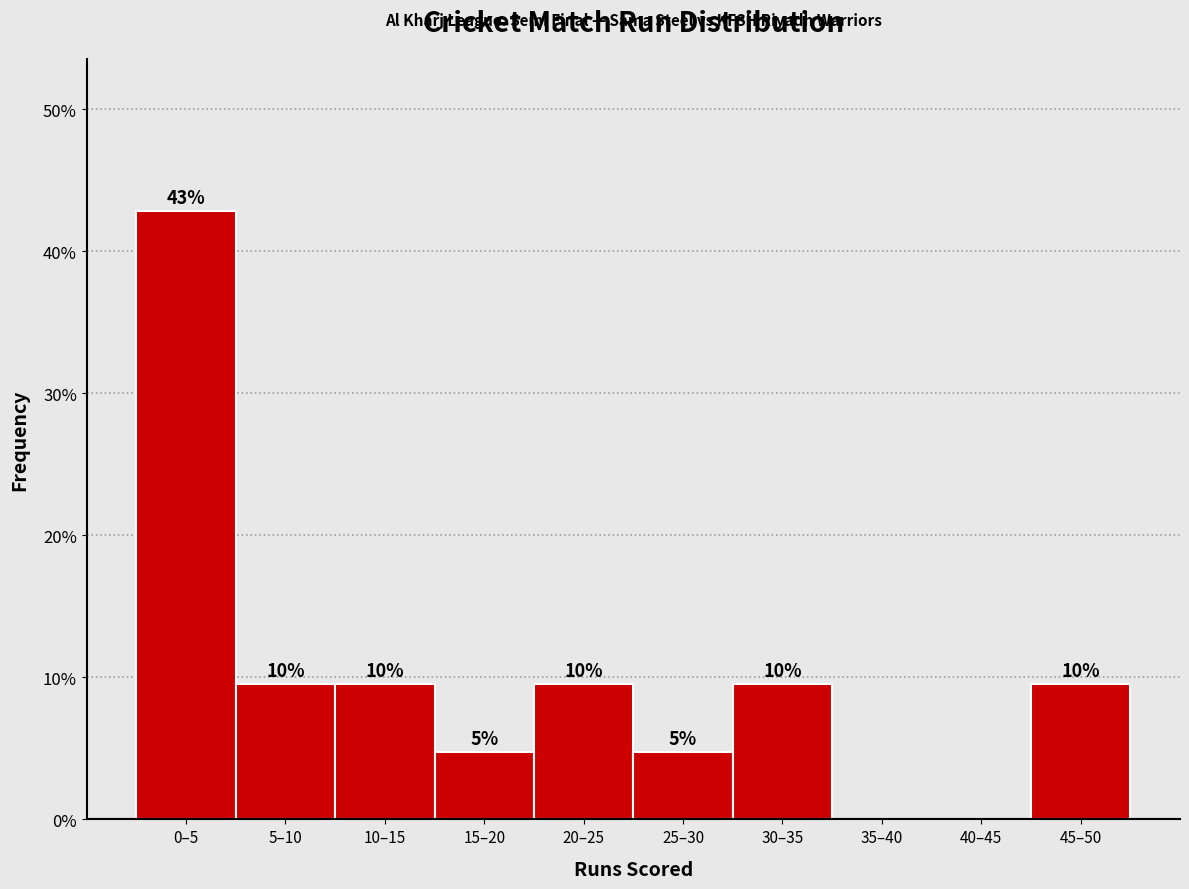

Are the bars horizontal?

No